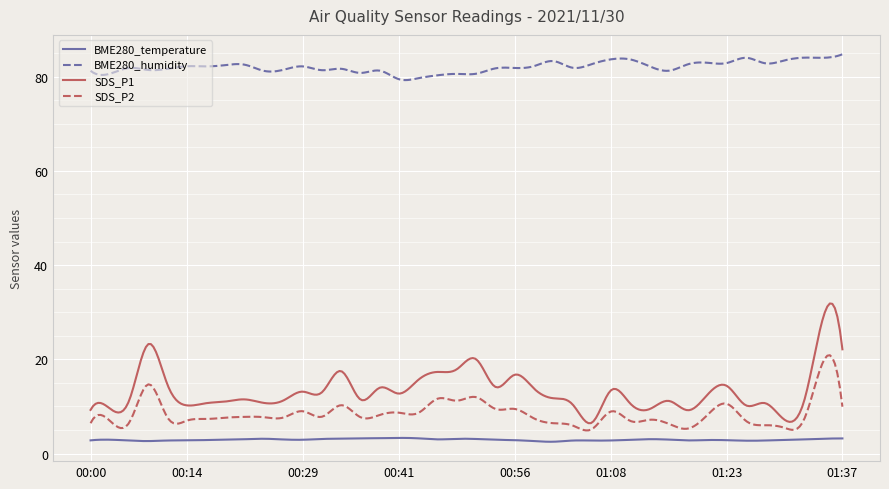

Which series has the largest total across all categories?

BME280_humidity